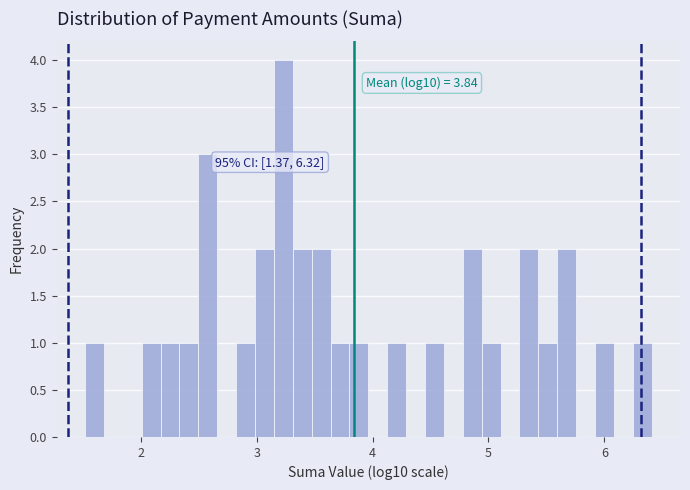

Around what value on the x-axis is the tallest bar? Give the approximate position of its centre, as read against the axis.

3.2